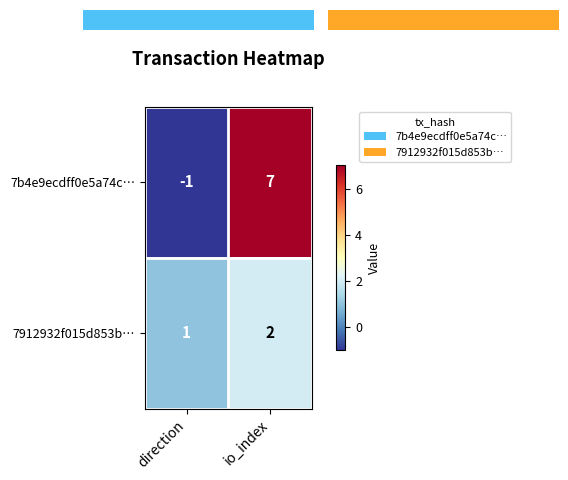

At how many categories does at least one series exceed 0?

2